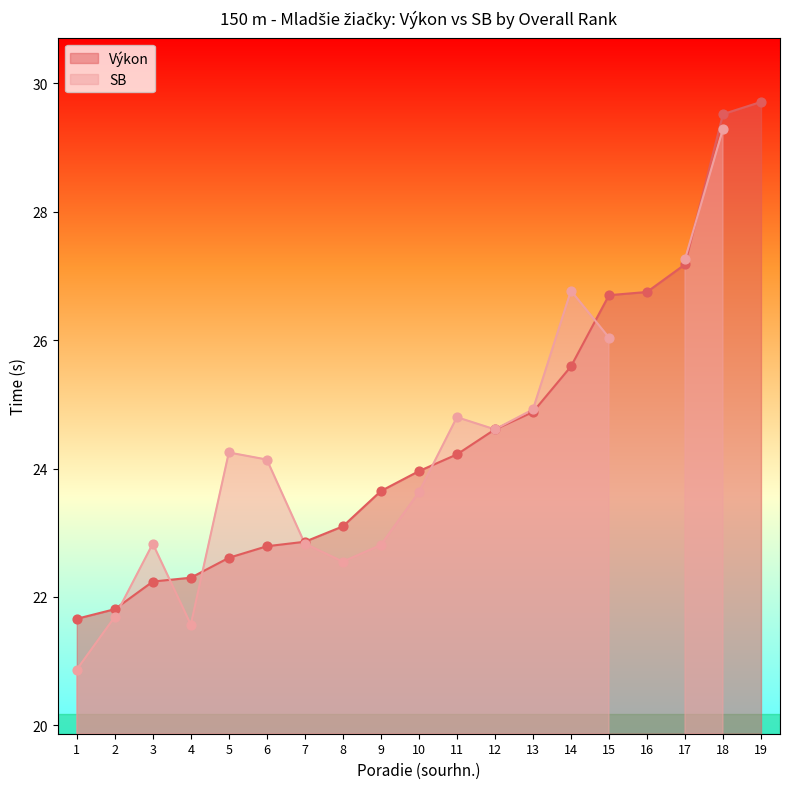

What is the change in value from 9 to 15?

+3.1